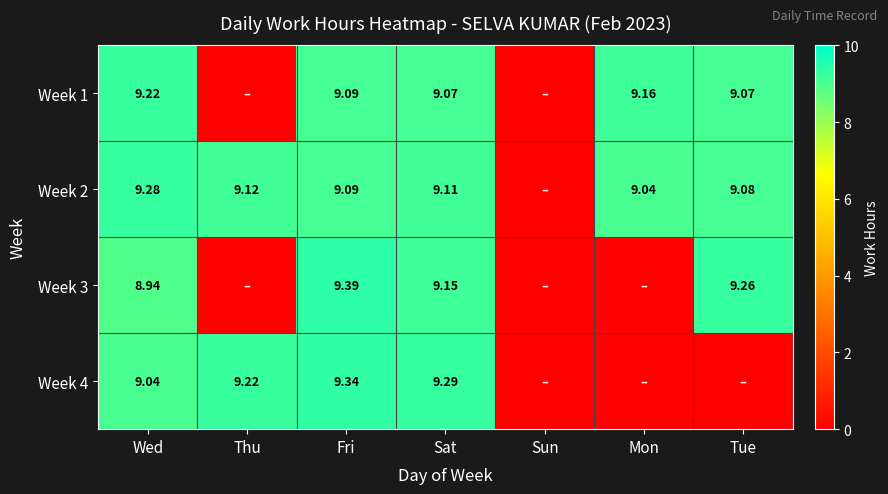

At Thu, list the series in order from smallest to largest.

Week 1, Week 3, Week 2, Week 4